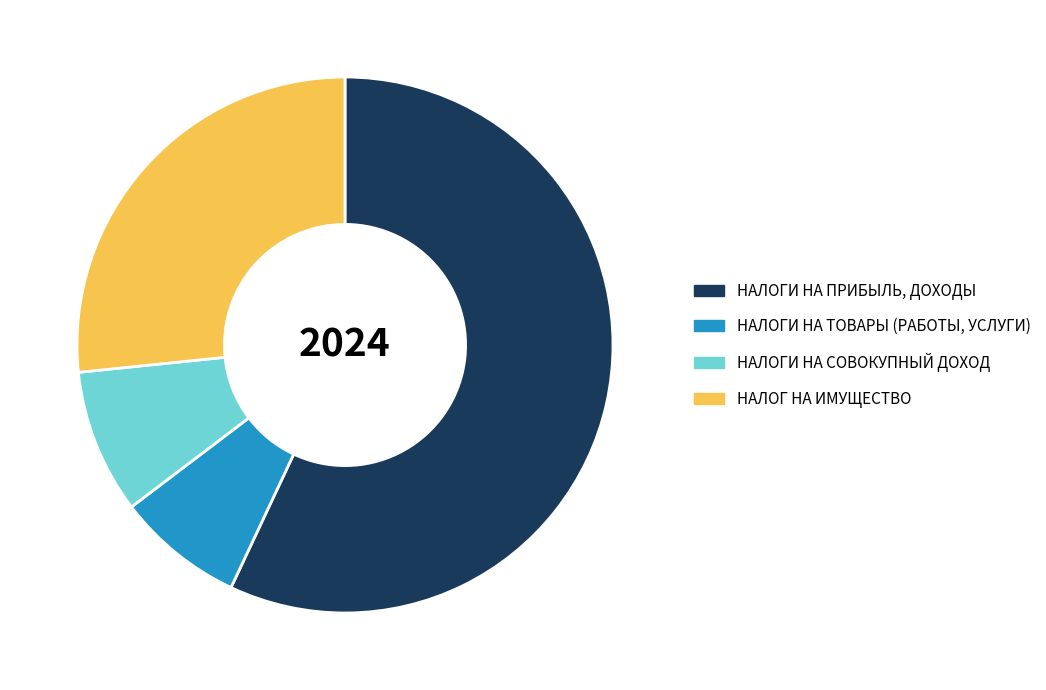

Do НАЛОГИ НА ТОВАРЫ (РАБОТЫ, УСЛУГИ) and НАЛОГИ НА СОВОКУПНЫЙ ДОХОД together represent more than half of the pie?

No